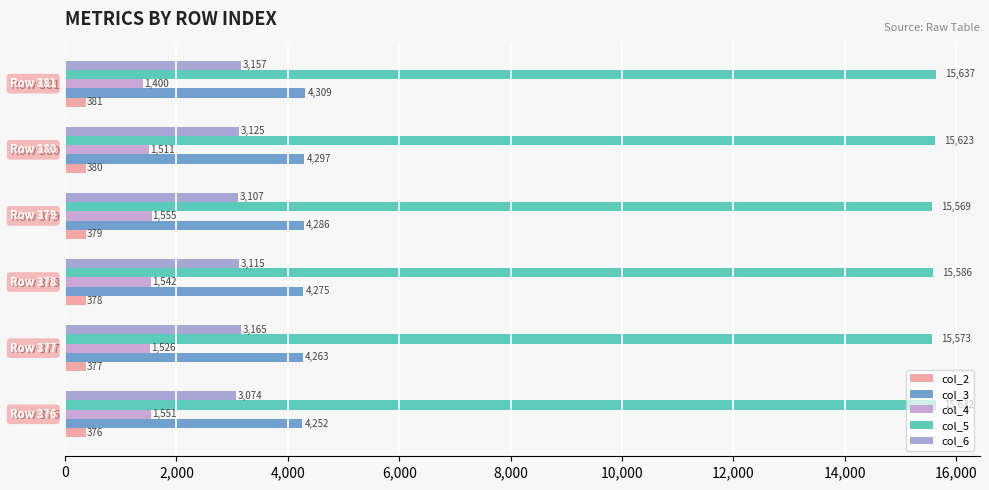

Which category has the highest value across all series?

Row 381